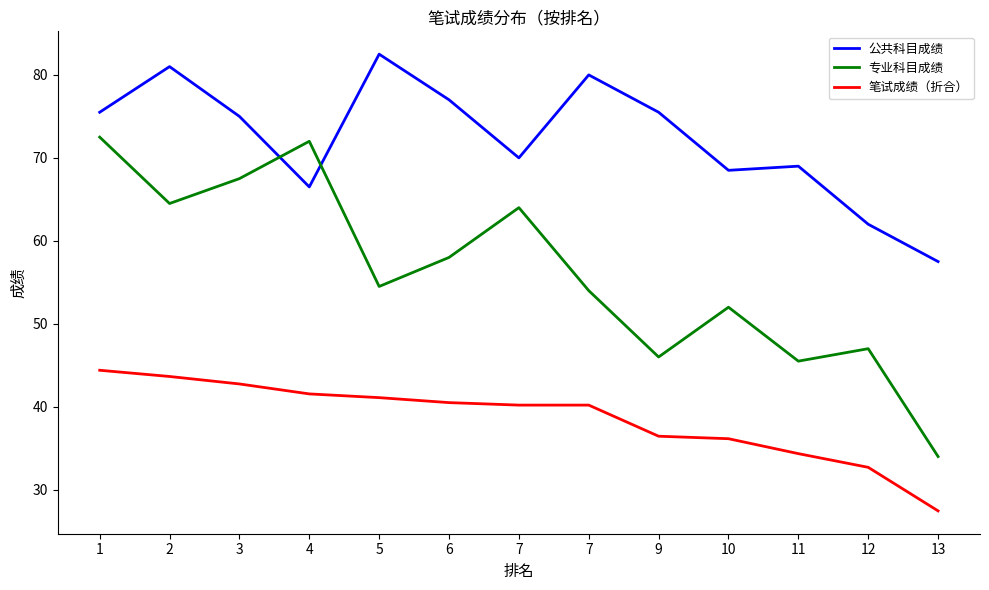

True or false: 专业科目成绩 and 笔试成绩（折合） cross at least once.

False